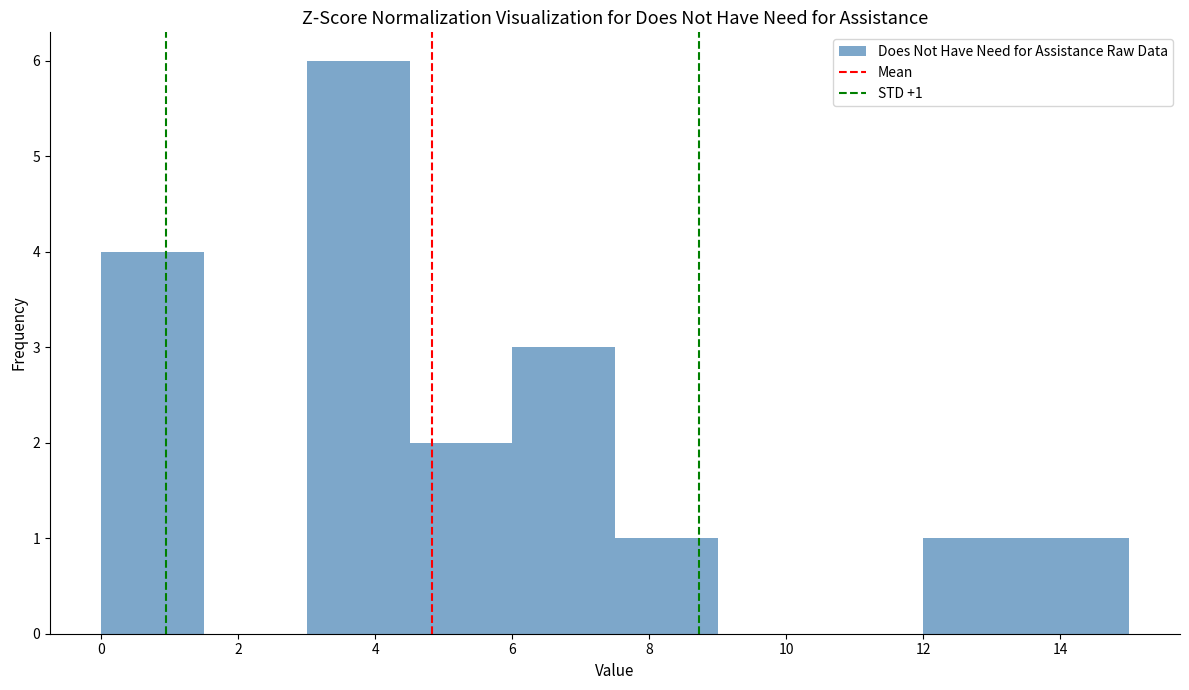

Over which range of the x-axis is the bar tallest?

3.0 to 4.5